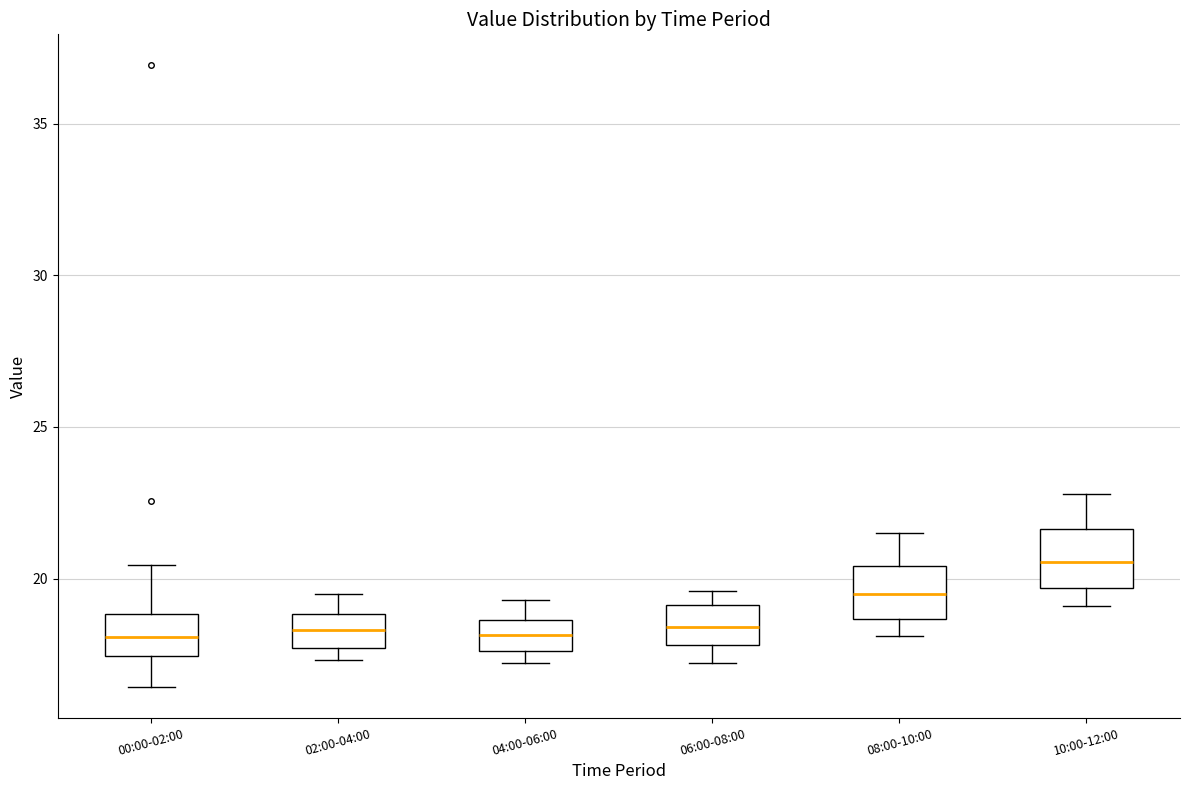

Reading left to right, read every box against the y-axis: the position of its median line, the range the box covers, and the ends of its whiskers. The values are not printed on the chart, so give them approximately, as read against the axis.

00:00-02:00: median 18.0, box 17.5 to 19.0, whiskers 16.5 to 20.5
02:00-04:00: median 18.5, box 17.5 to 19.0, whiskers 17.5 (just below the box's lower edge) to 19.5
04:00-06:00: median 18.0, box 17.5 to 18.5, whiskers 17.0 to 19.5
06:00-08:00: median 18.5, box 18.0 to 19.0, whiskers 17.0 to 19.5
08:00-10:00: median 19.5, box 18.5 to 20.5, whiskers 18.0 to 21.5
10:00-12:00: median 20.5, box 19.5 to 21.5, whiskers 19.0 to 23.0